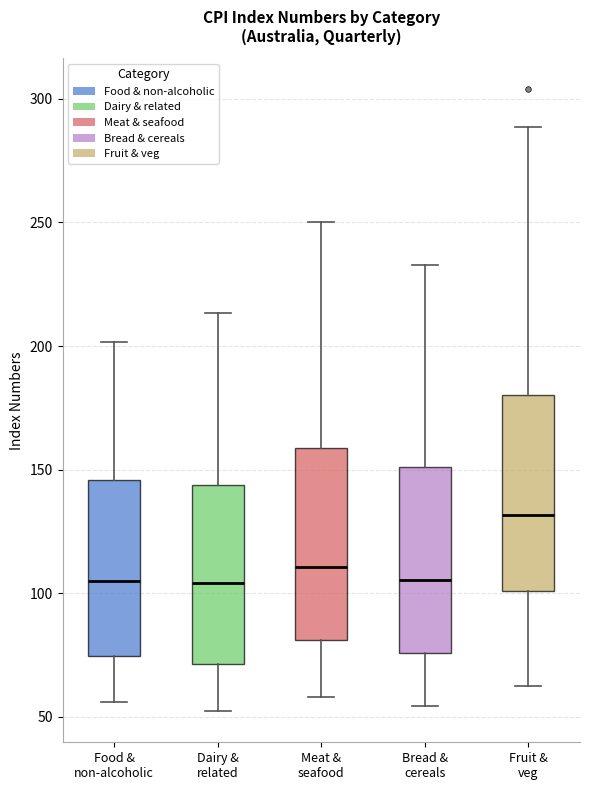

Where is the upper edge of the box for Meat & seafood on the y-axis? The values are not printed on the chart, so give them approximately, as read against the axis.

160